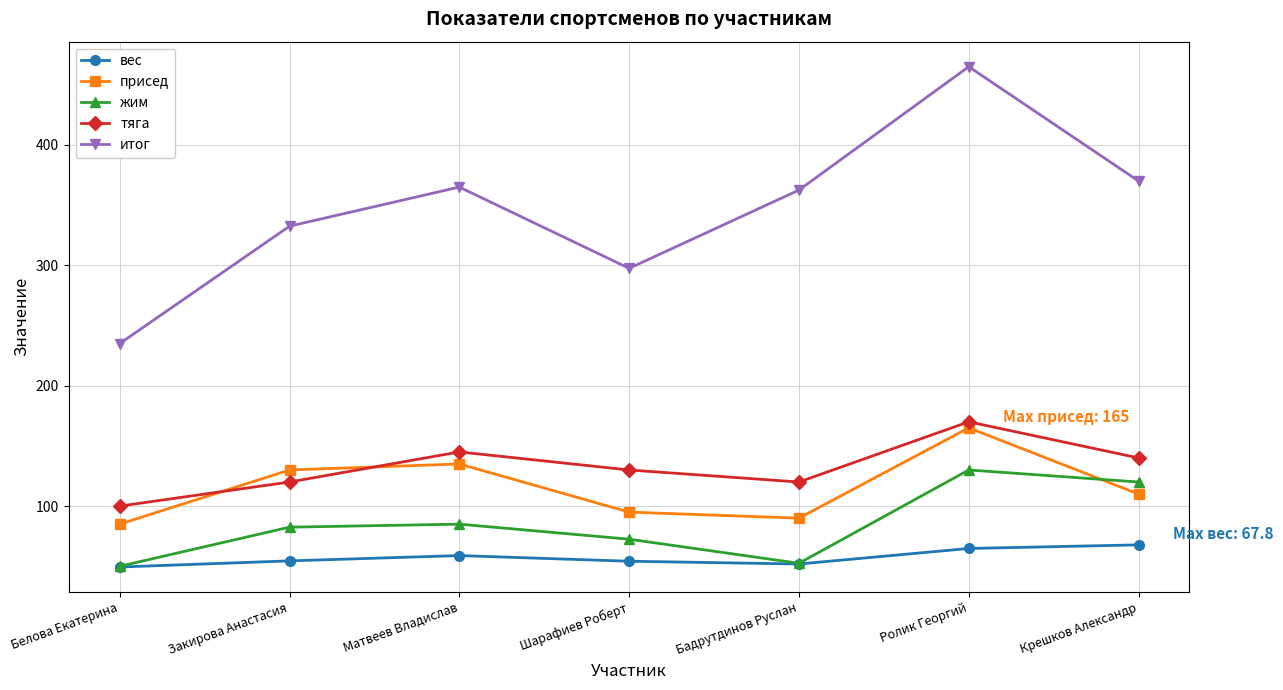

True or false: жим and присед intersect in this chart.

True